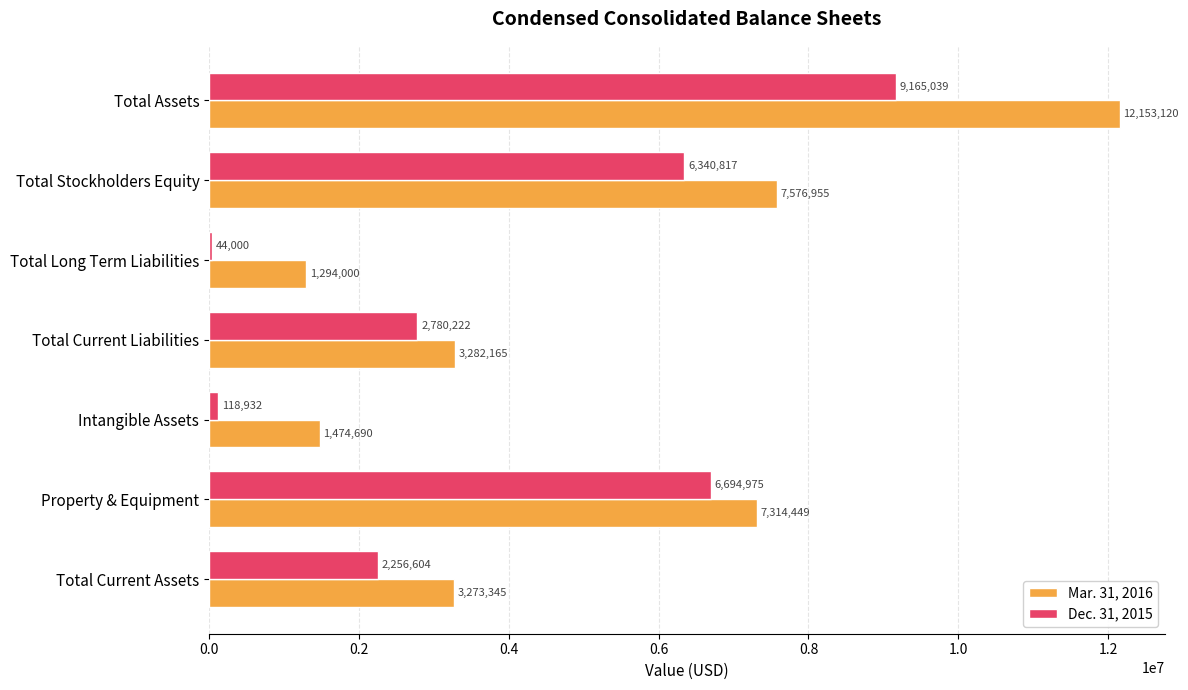

Count the number of categories in the chart.

7